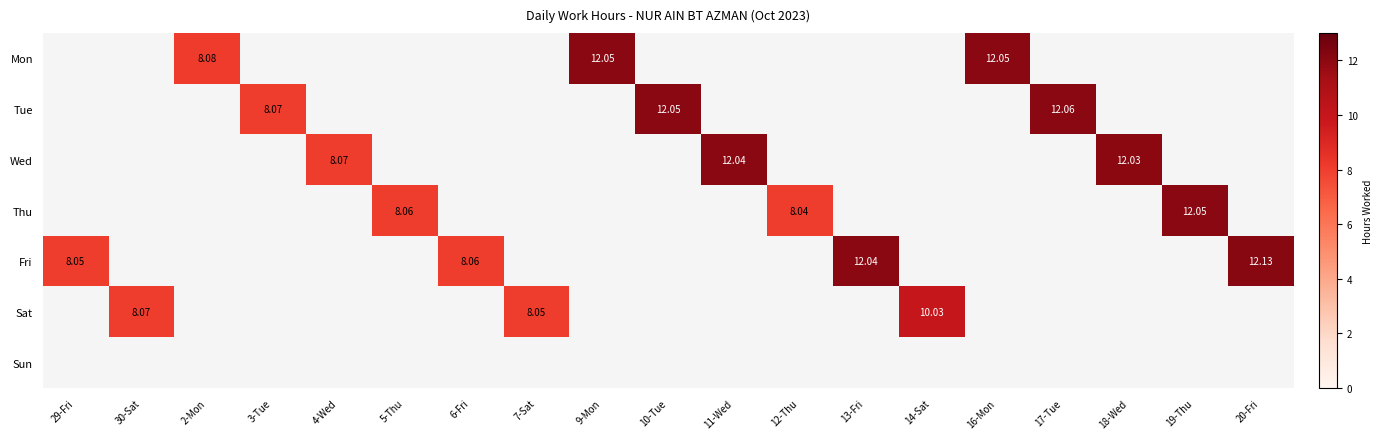

Between 29-Fri and 12-Thu, which series saw the biggest shift?

Fri